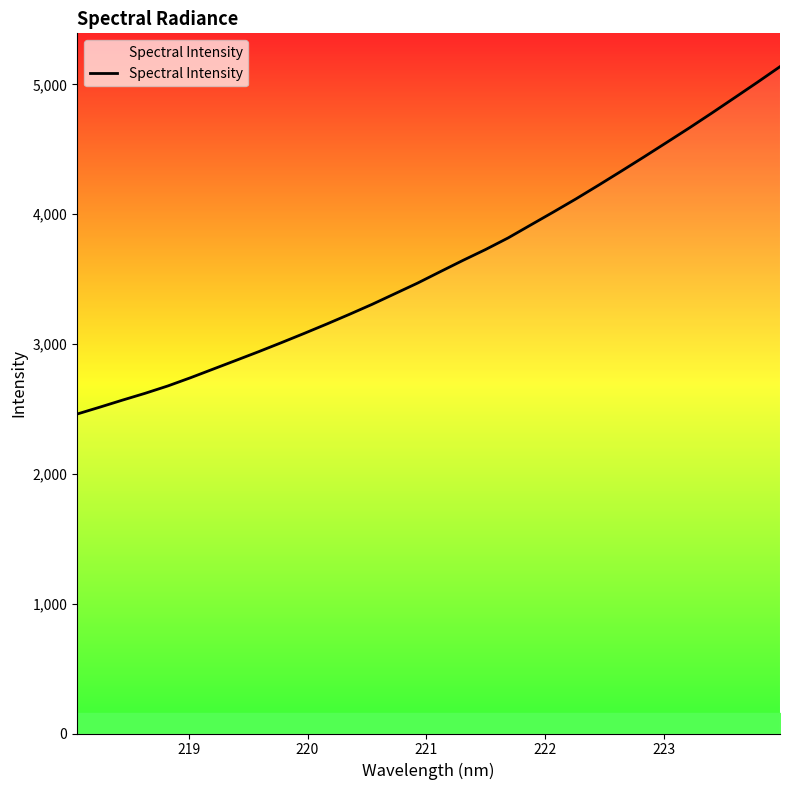

What is the maximum value shown in the chart?

5136.5